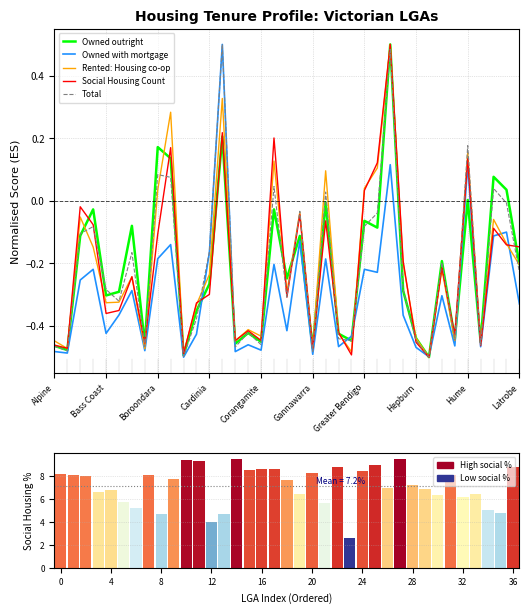

The value of Rented: Housing co-op at 10 is -0.5. True or false?

True